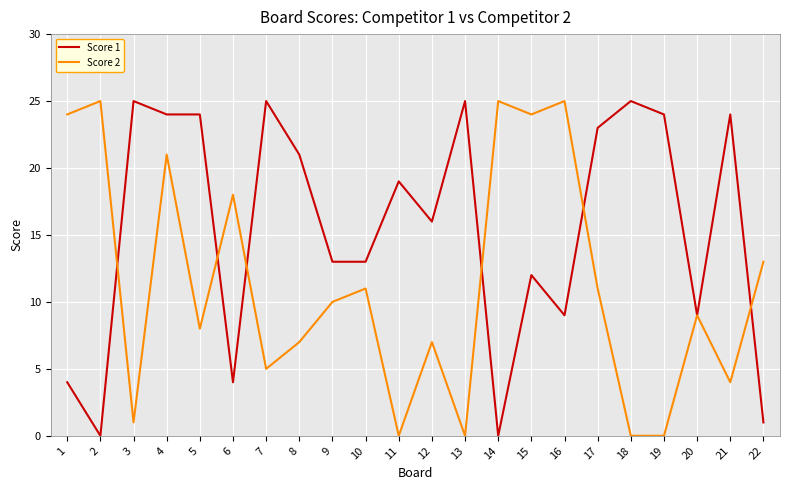

Reading left to right, extract all data points from this chart.

Score 1: 4	0	25	24	24	4	25	21	13	13	19	16	25	0	12	9	23	25	24	9	24	1
Score 2: 24	25	1	21	8	18	5	7	10	11	0	7	0	25	24	25	11	0	0	9	4	13